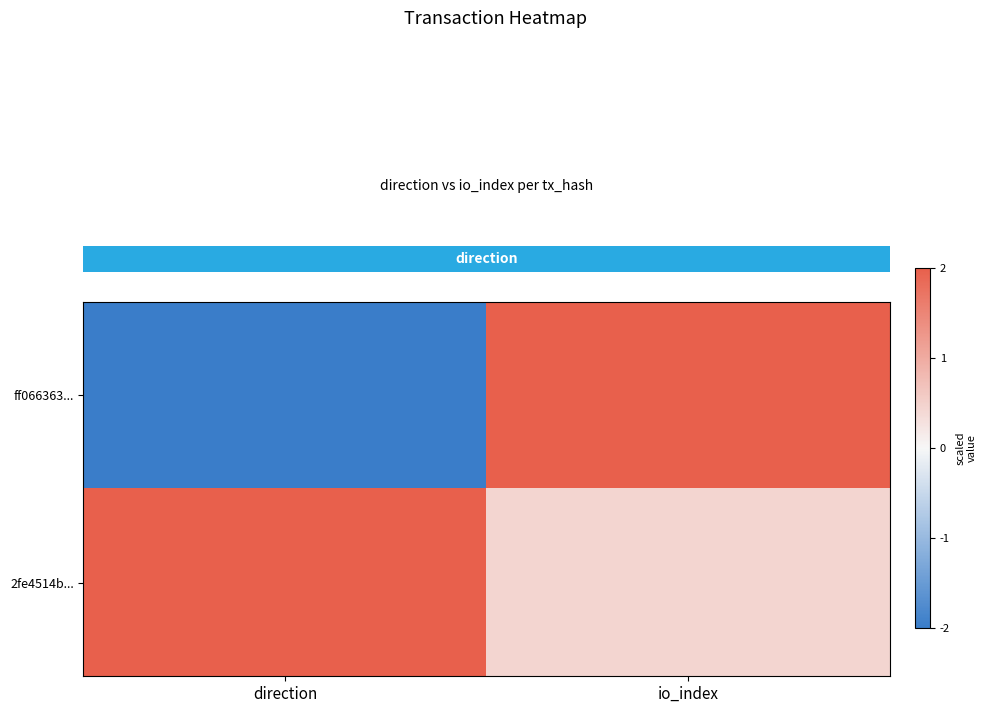

What is the difference between the highest and lowest values at io_index?

1.6